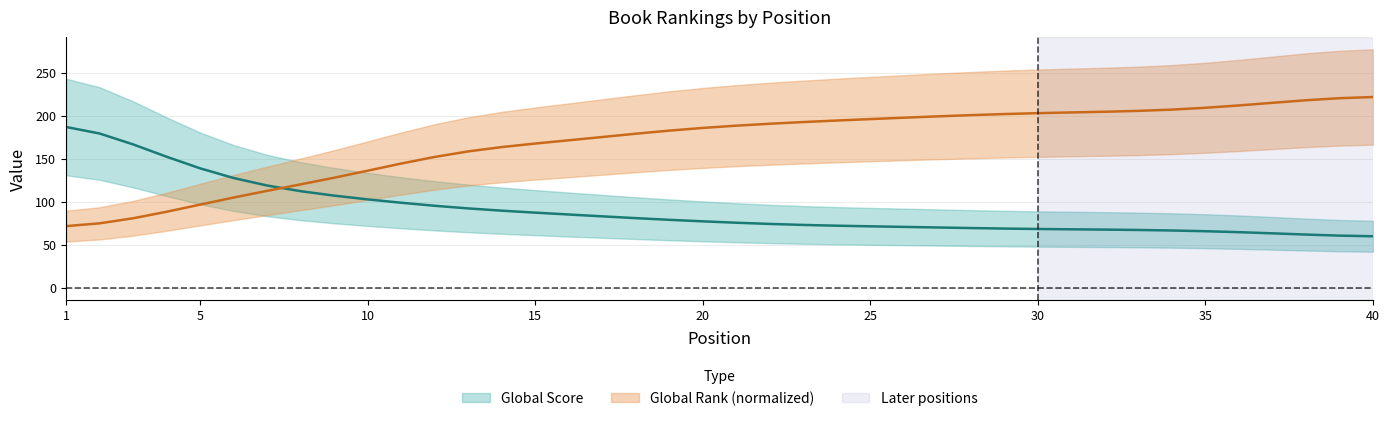

True or false: Global Score has more than 1 points higher than both neighbors.

False